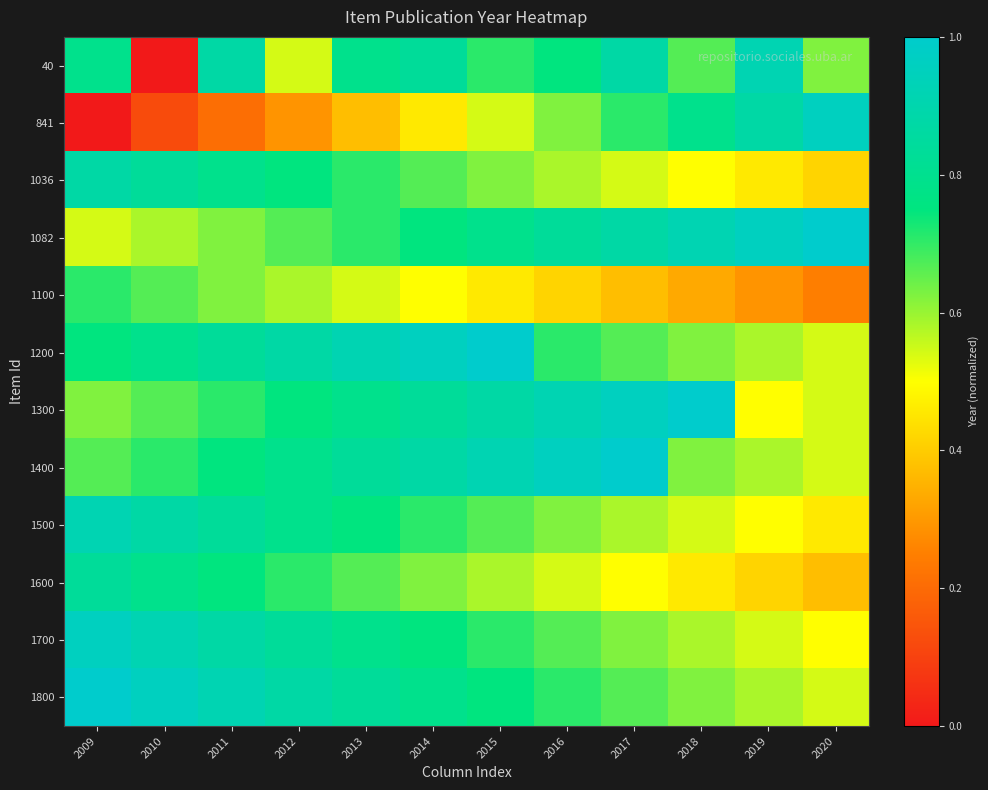

What is the total value across all series at 2009?

8.7